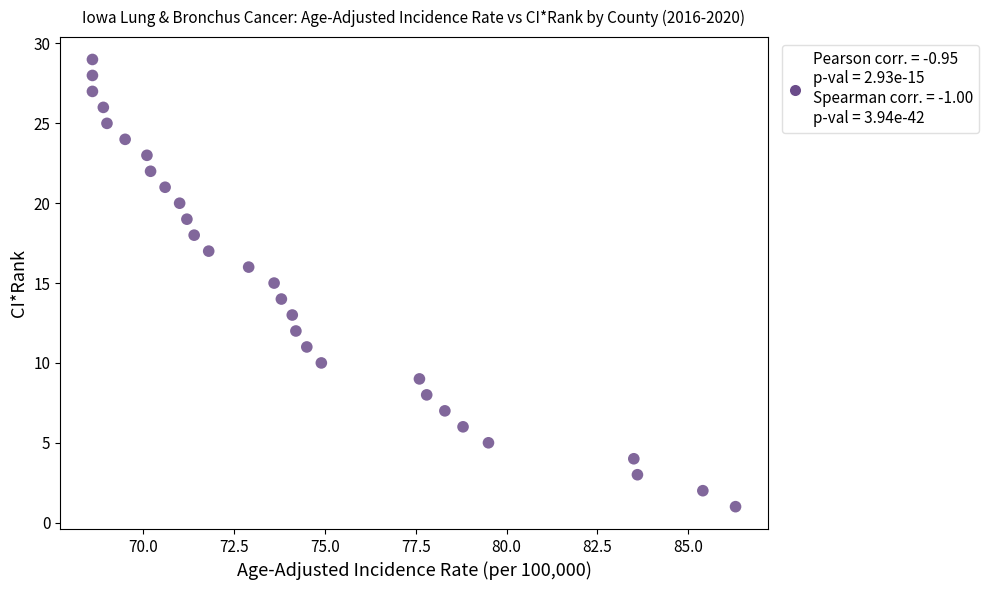

What is the range of Y values (max minus min)?

28